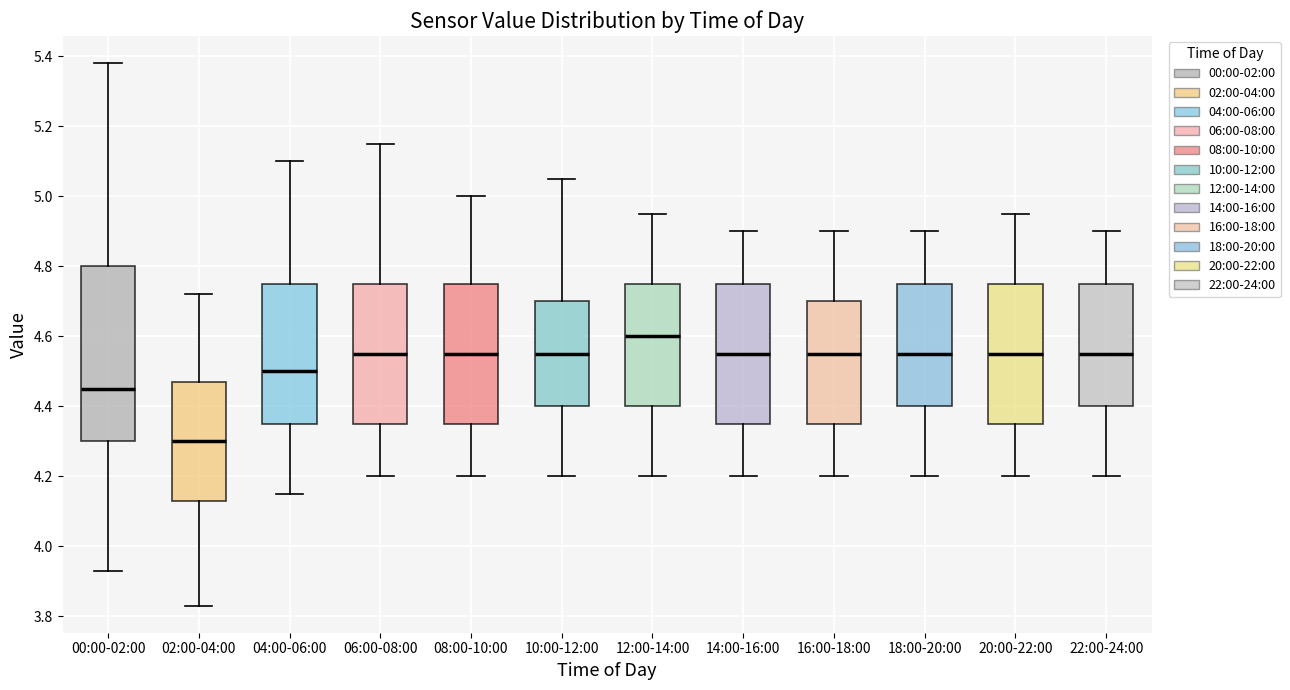

Which box has the highest median line?

12:00-14:00